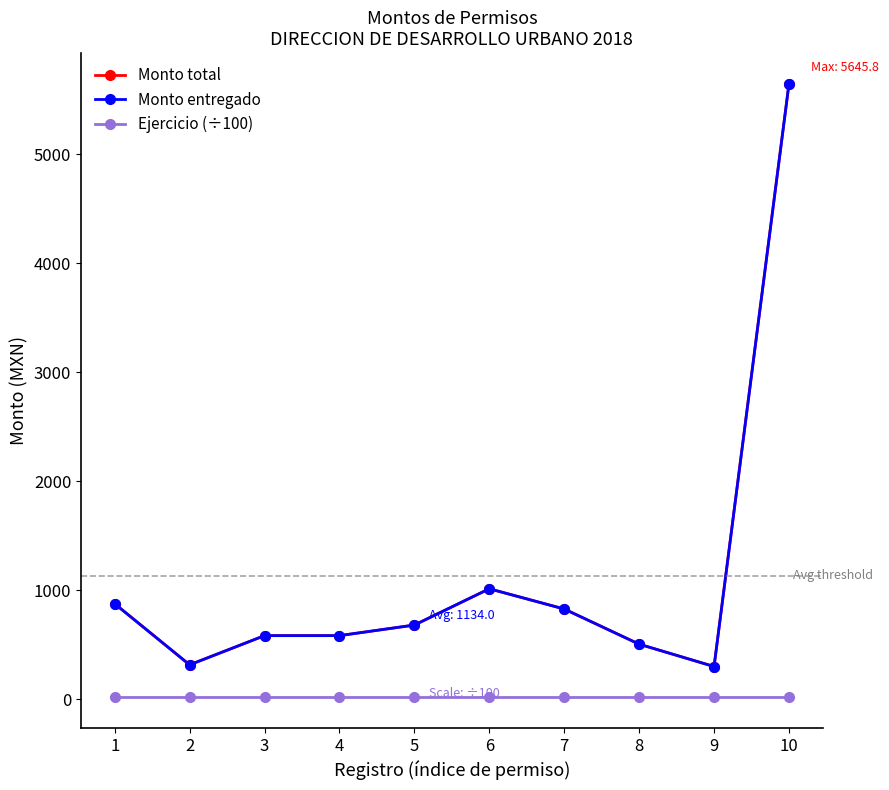

Which series changed the most between 3 and 4?

Monto total